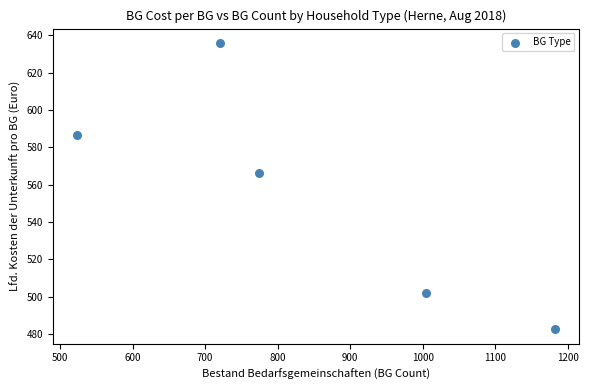

What is the average X value?

841.2